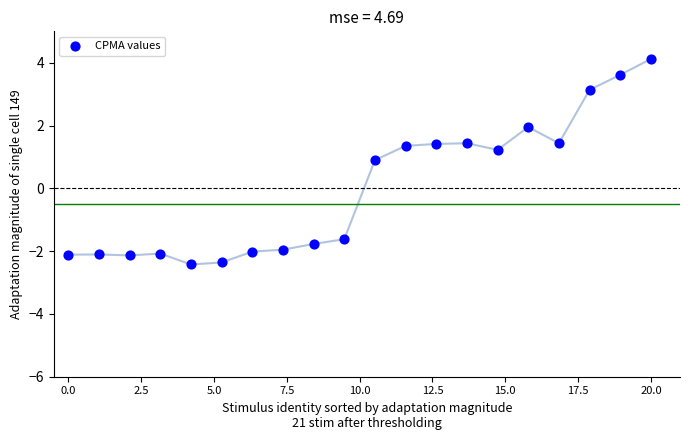

What Y value in the scatter plot is closest to 0?

0.9